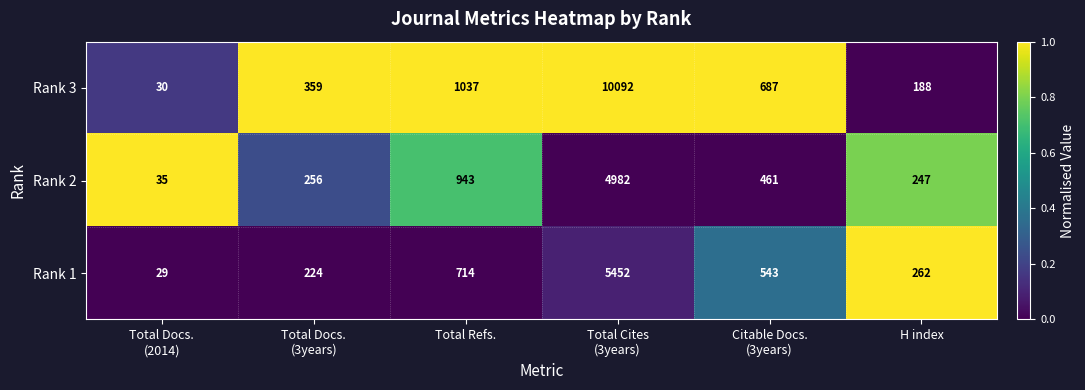

What is the average value of the Rank 2 series?

1154